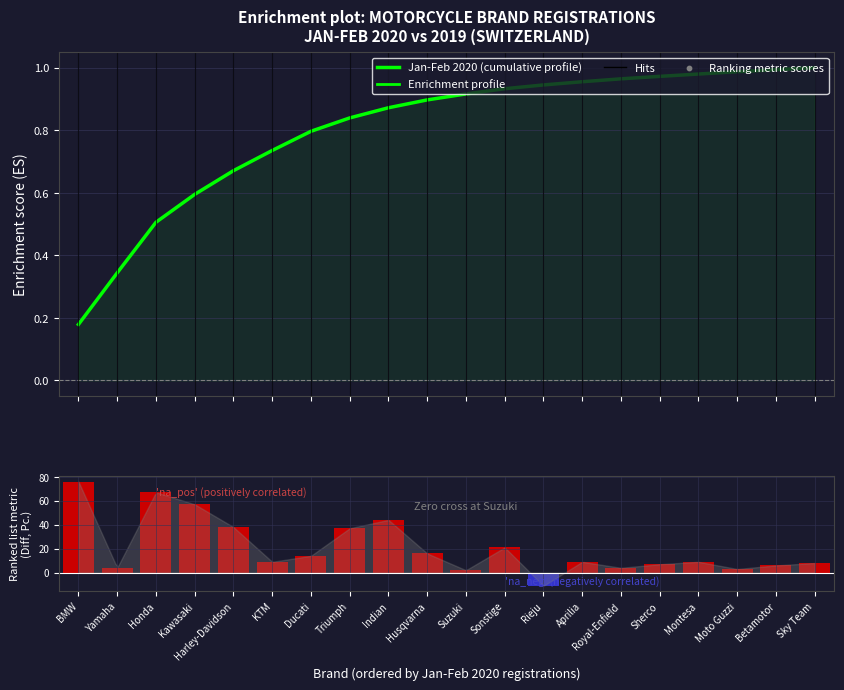

Which series reaches the maximum Y coordinate?

Diff. Jan-Feb 2020/2019 (abs)